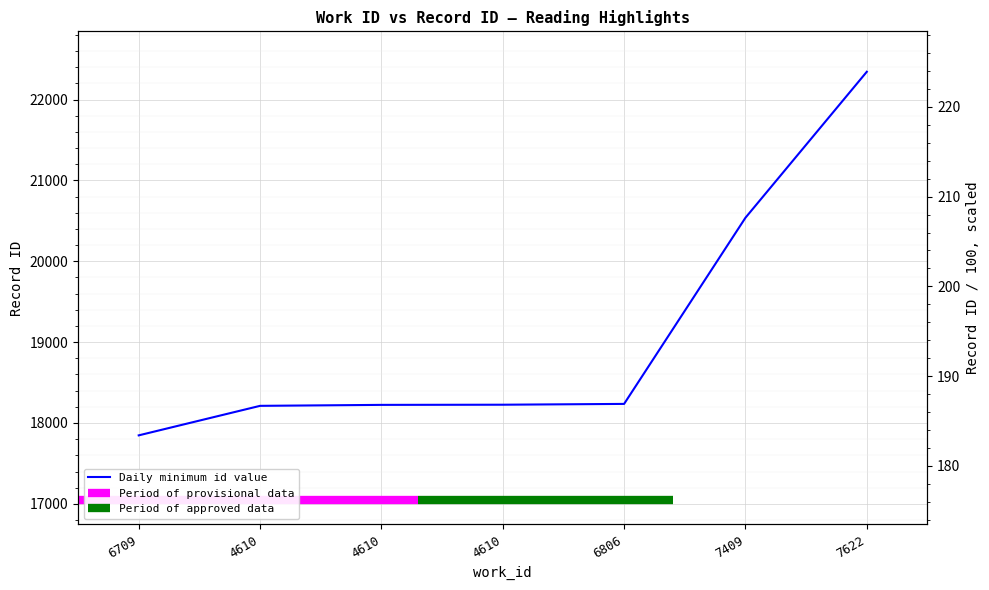

How many data points are above 18226?

3